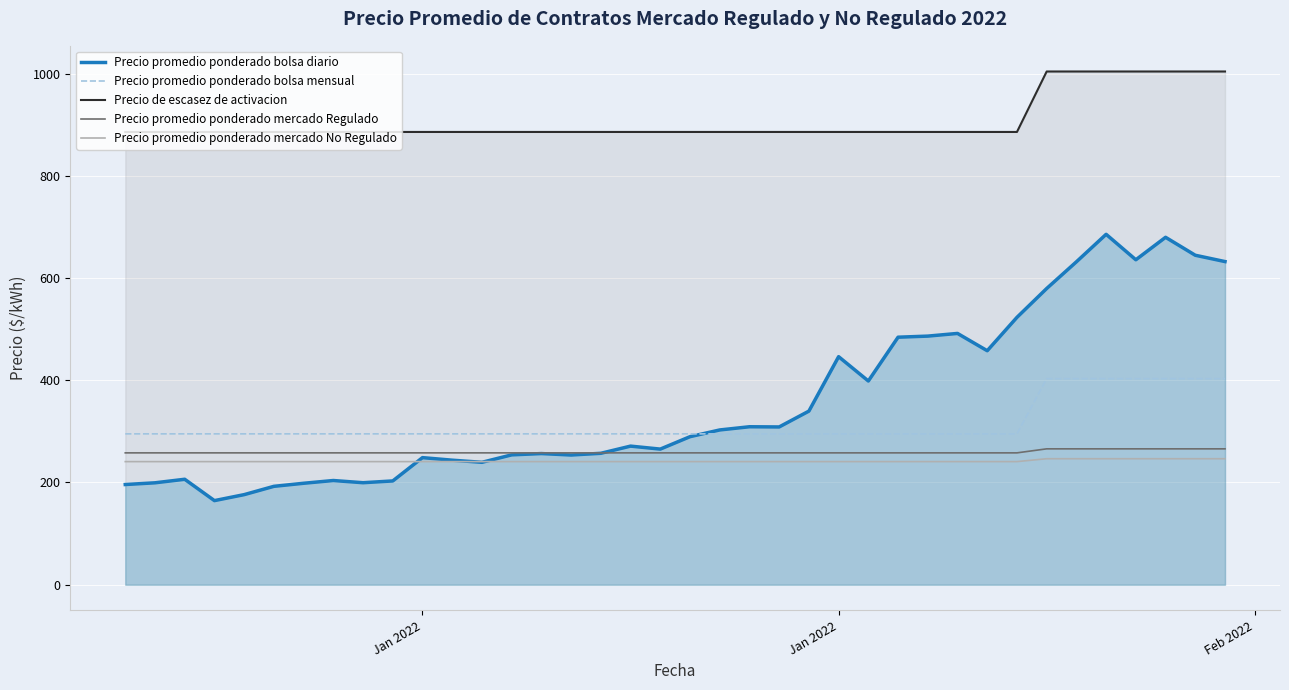

Which series has the widest spread of values?

Precio promedio ponderado bolsa diario